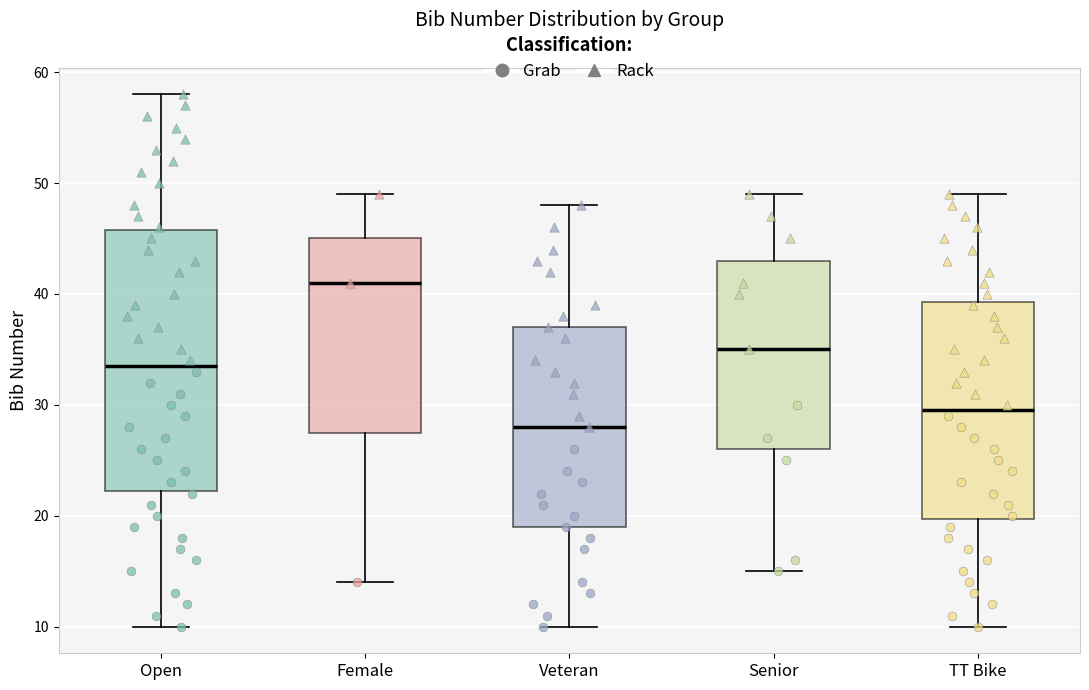

Which box has the highest median line?

Female